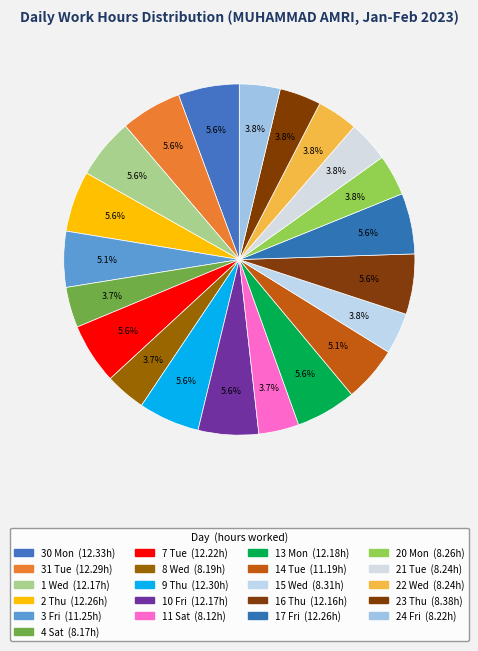

What percentage is NOT represented by 16 Thu?

94.4%